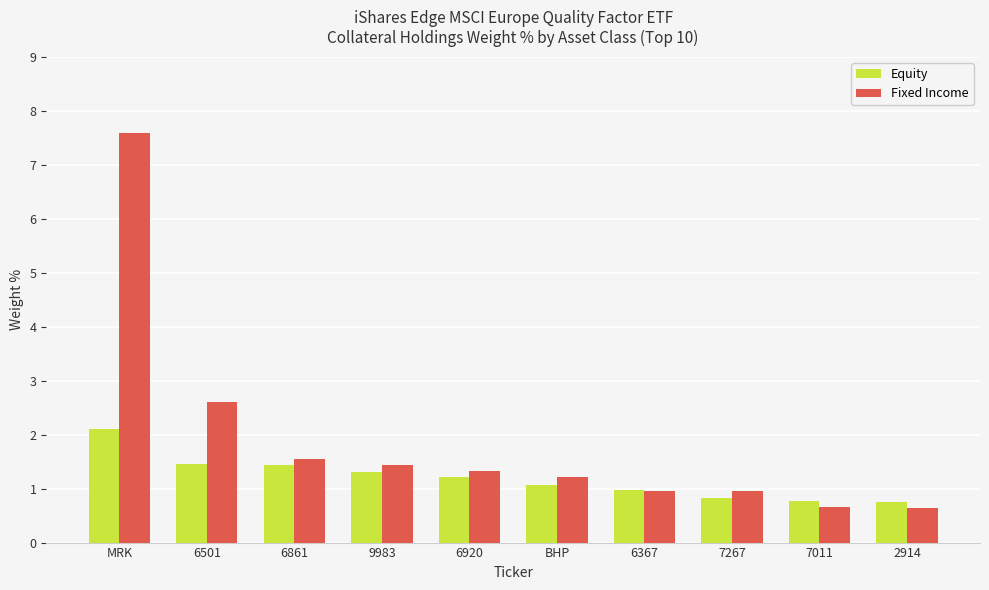

Are the bars horizontal?

No